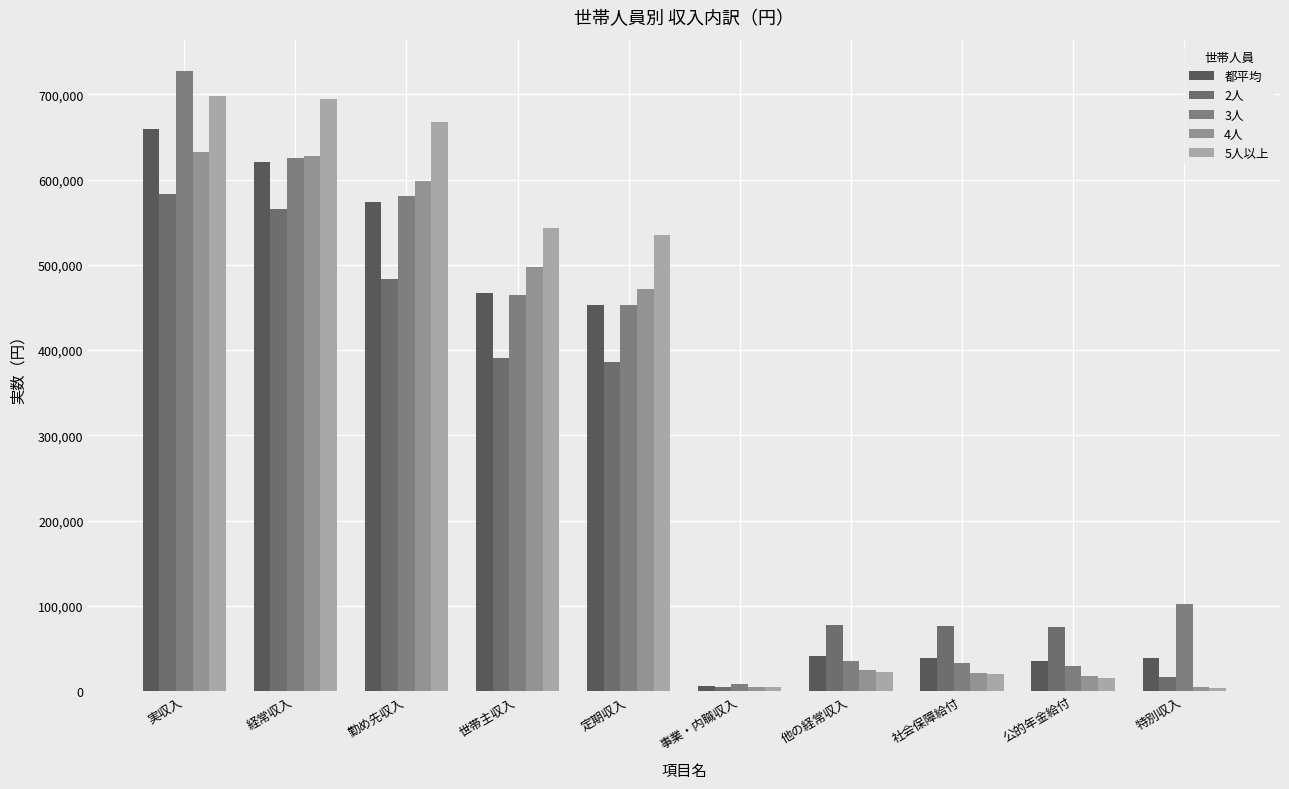

Between 事業・内職収入 and 定期収入, which is larger?

定期収入